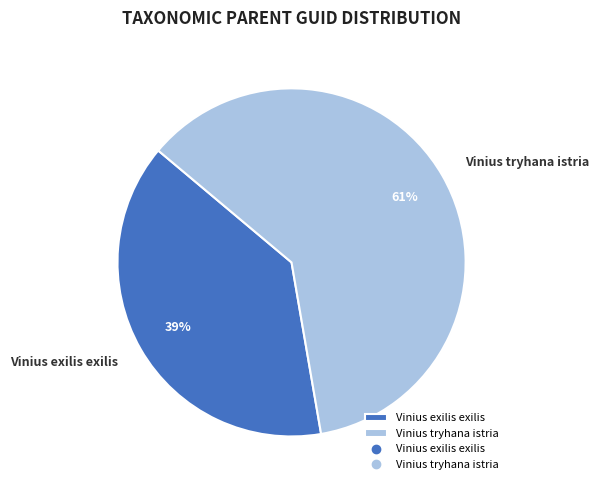

To the nearest percent, what portion does Vinius tryhana istria represent?

61%